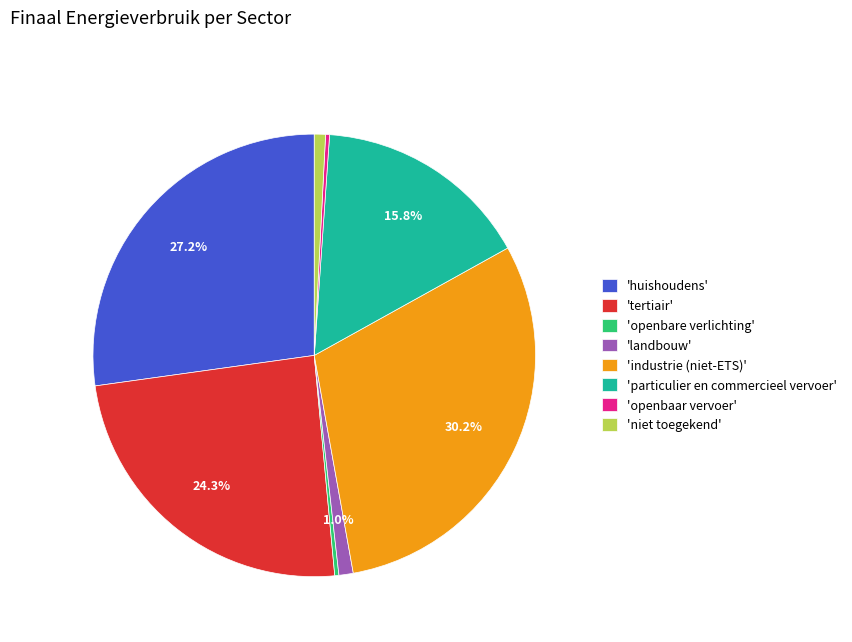

Combined, do 'openbare verlichting' and 'particulier en commercieel vervoer' account for over 50%?

No